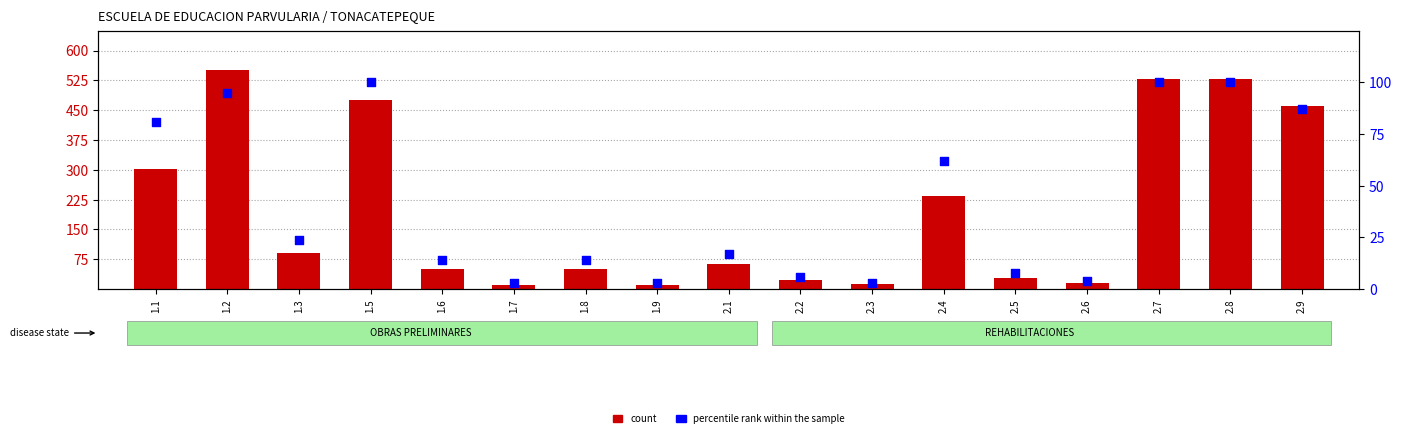

What is the total value across all series at 1.7?

14.4